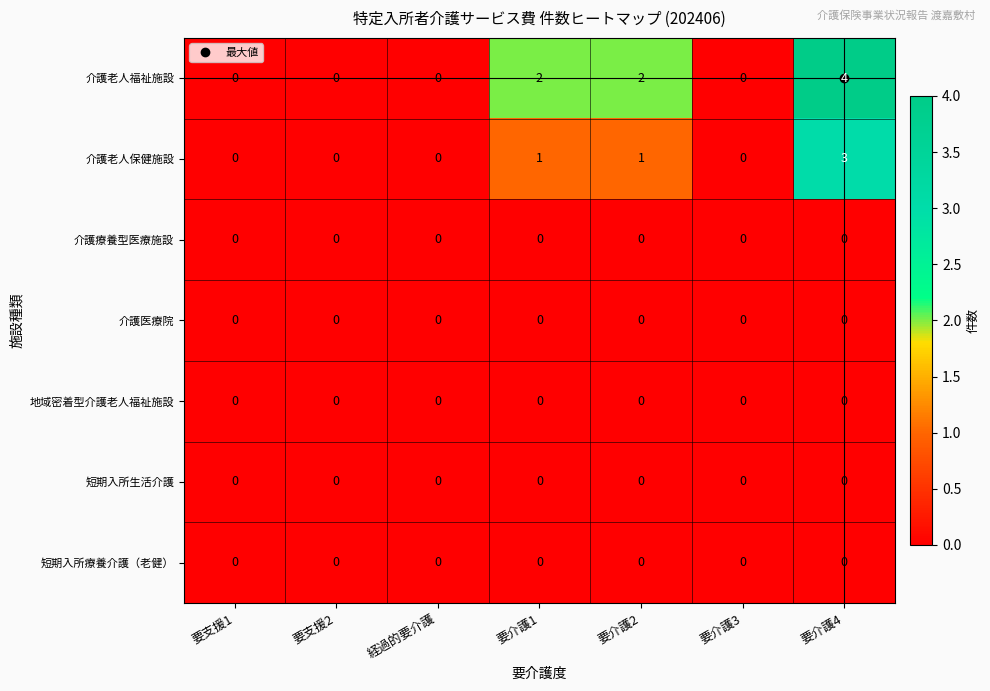

Between 要支援2 and 要介護1, which series saw the biggest shift?

介護老人福祉施設